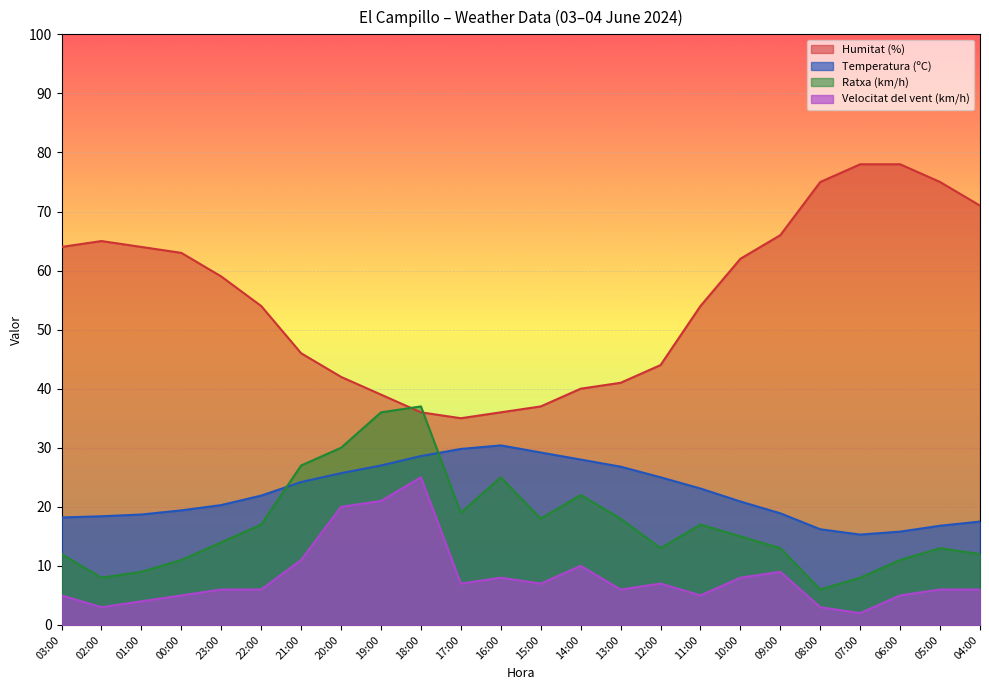

What is the maximum value shown in the chart?

78.0